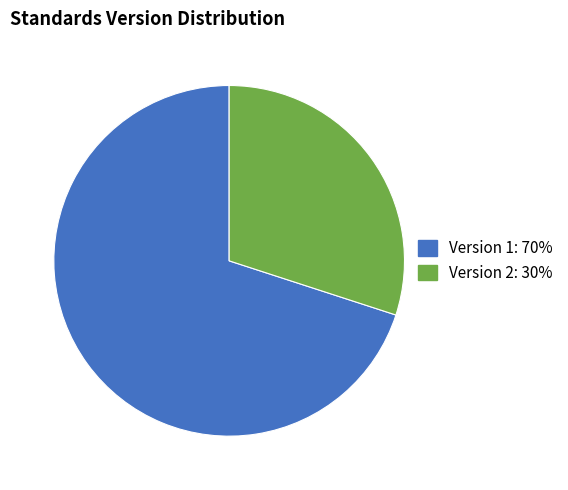

Do Version 1 and Version 2 together represent more than half of the pie?

Yes